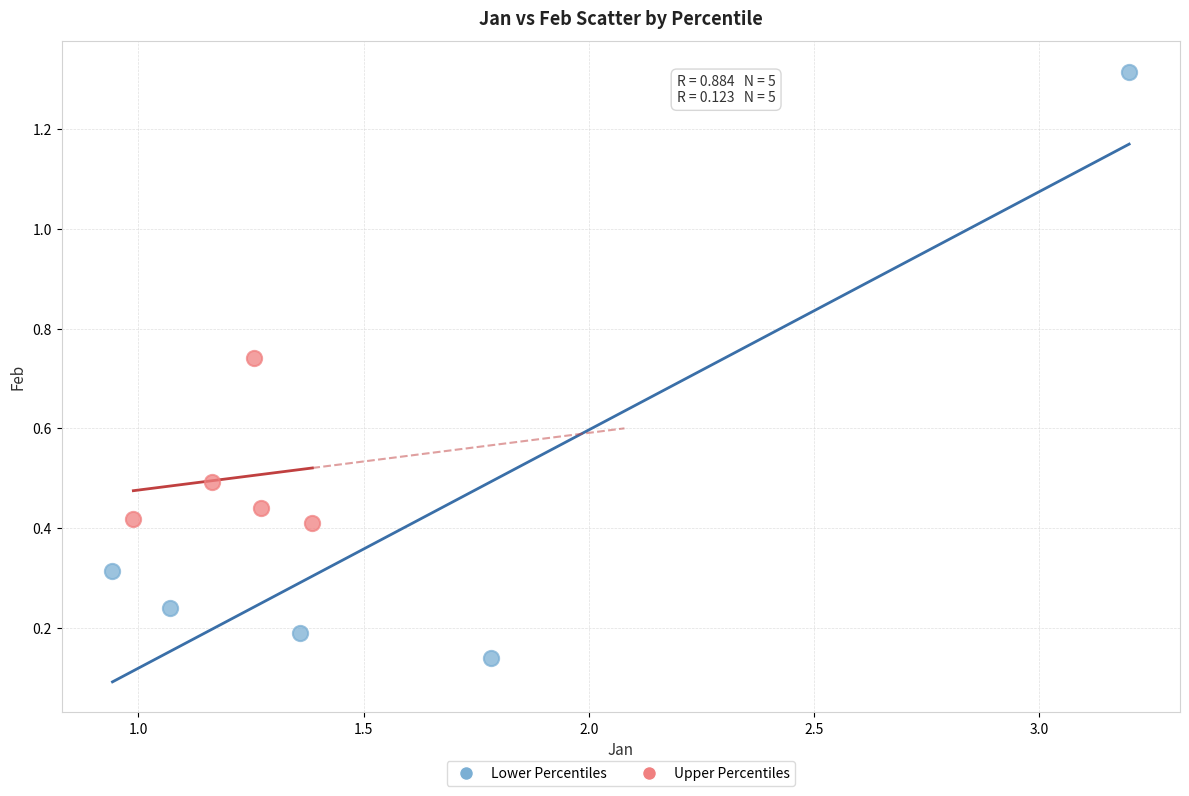

Which series reaches the maximum Y coordinate?

Lower Percentiles